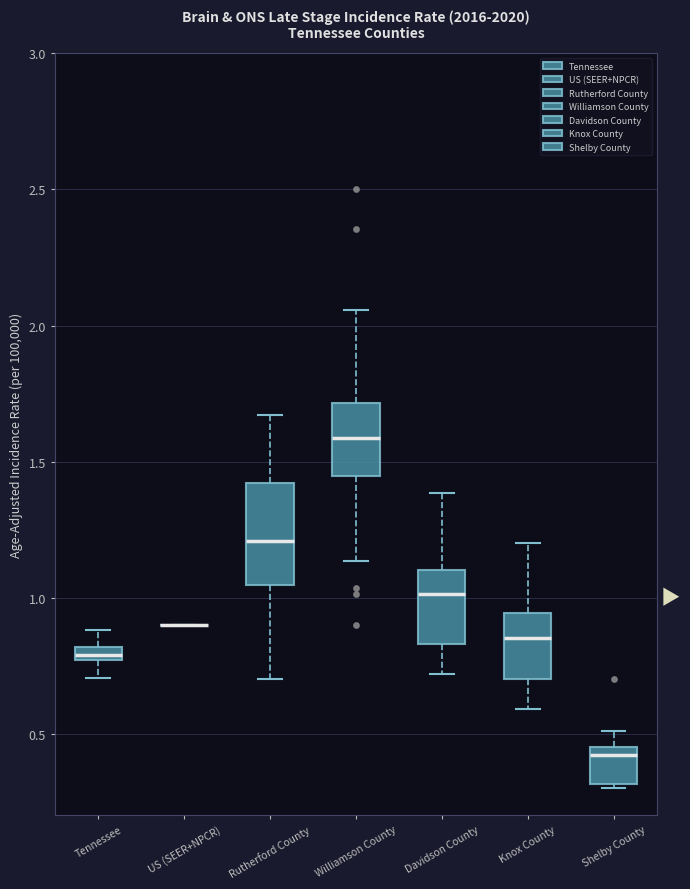

Which box is the tallest, from its lower edge to its upper edge?

Rutherford County